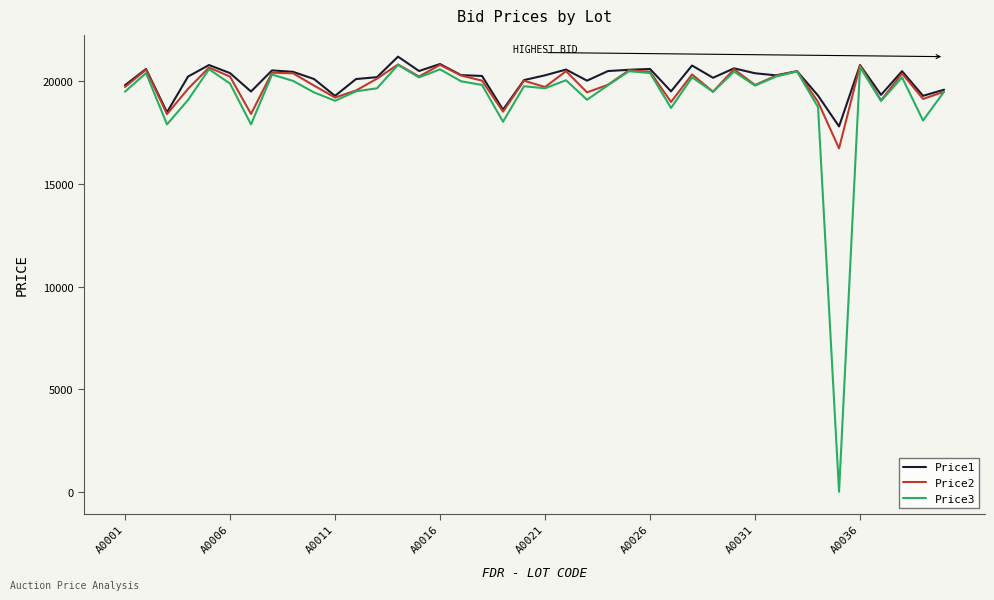

What is the greatest value displayed?

21211